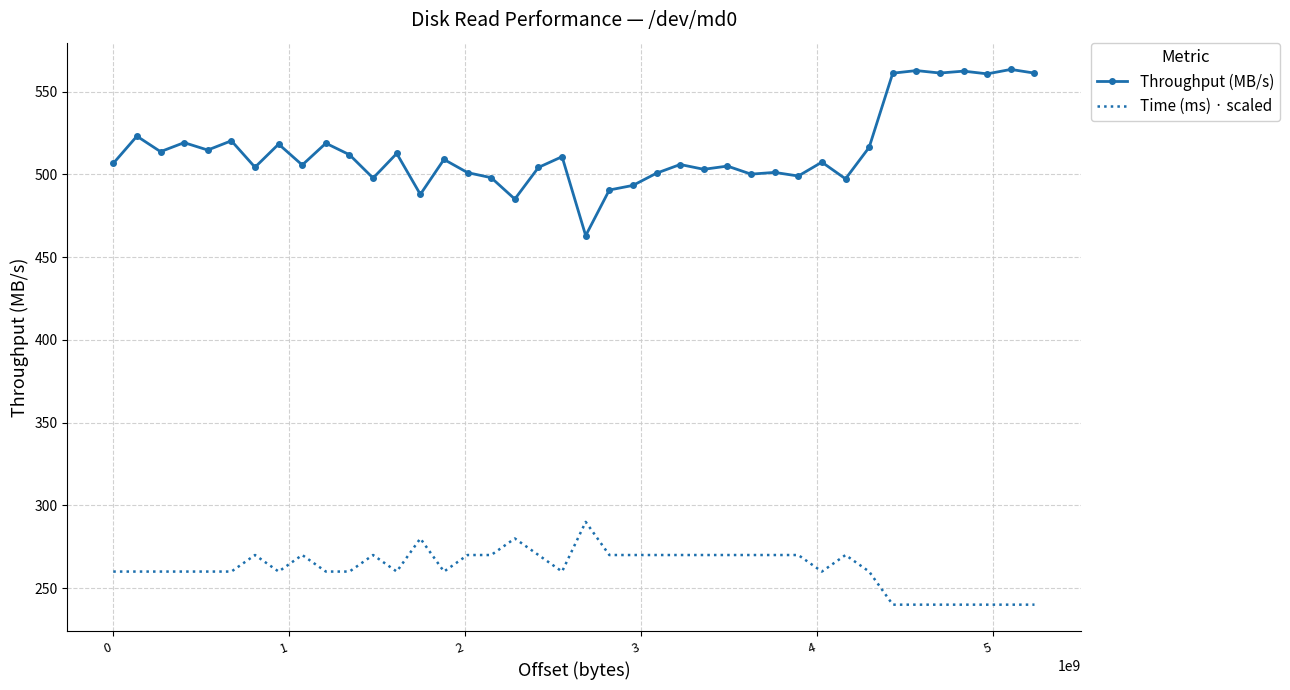

Rank the series by their maximum value, from lowest to highest.

Time (ms) · scaled, Throughput (MB/s)